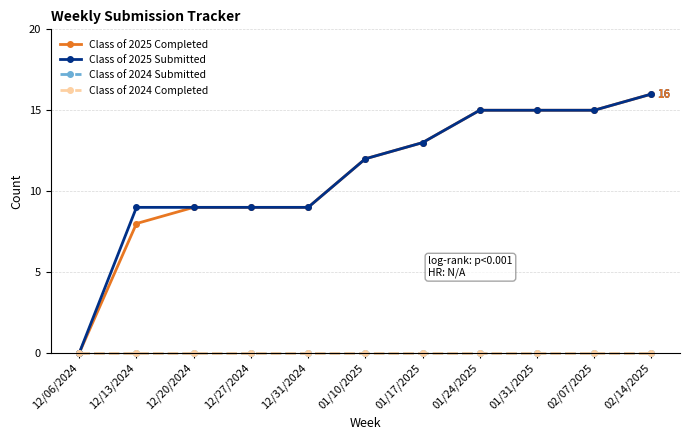

Reading left to right, extract all data points from this chart.

Class of 2025 Completed: 0	8	9	9	9	12	13	15	15	15	16
Class of 2025 Submitted: 0	9	9	9	9	12	13	15	15	15	16
Class of 2024 Submitted: 0	0	0	0	0	0	0	0	0	0	0
Class of 2024 Completed: 0	0	0	0	0	0	0	0	0	0	0